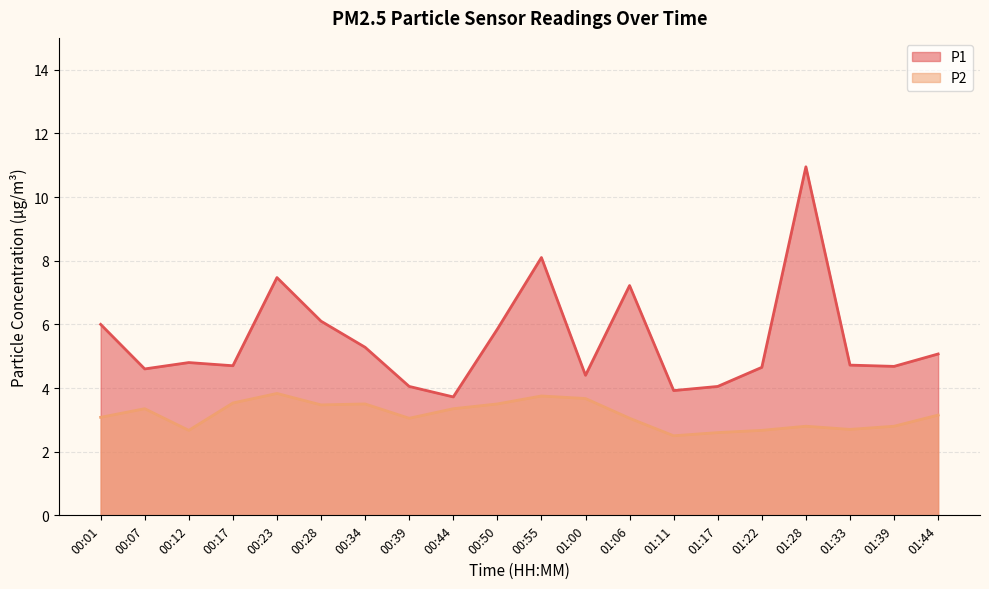

What is the label of the 13th point from the left?

01:06